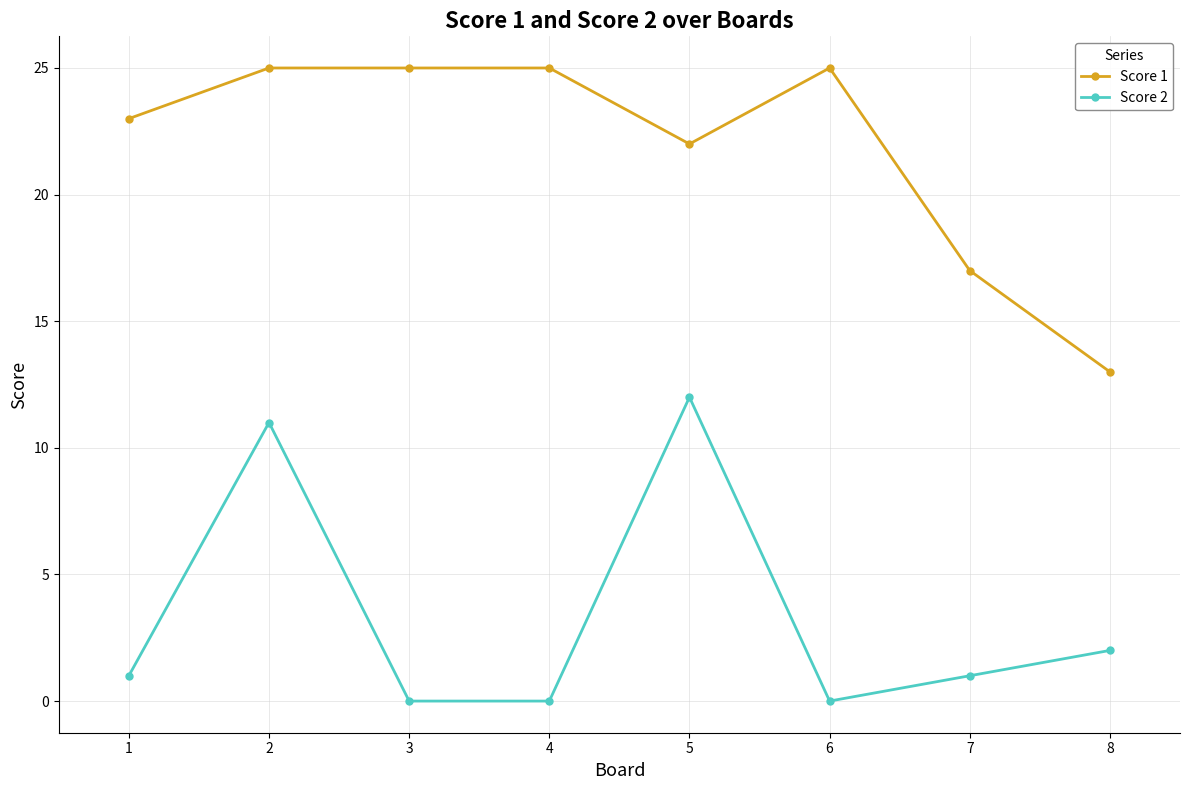

True or false: Score 2 and Score 1 cross at least once.

False